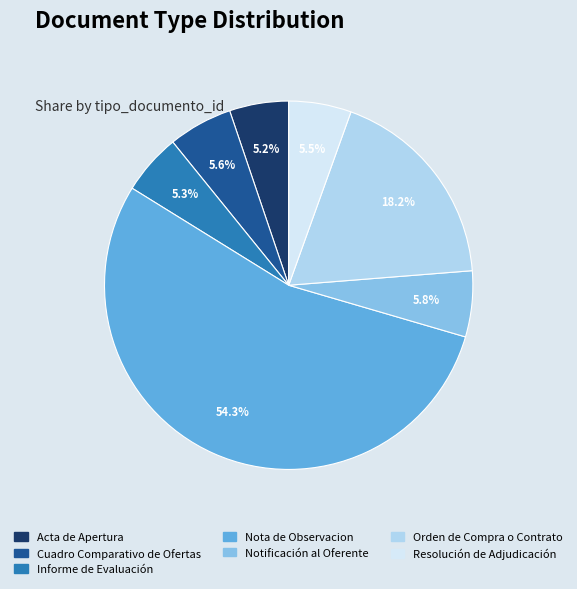

Which category has the biggest portion of the pie?

Nota de Observacion